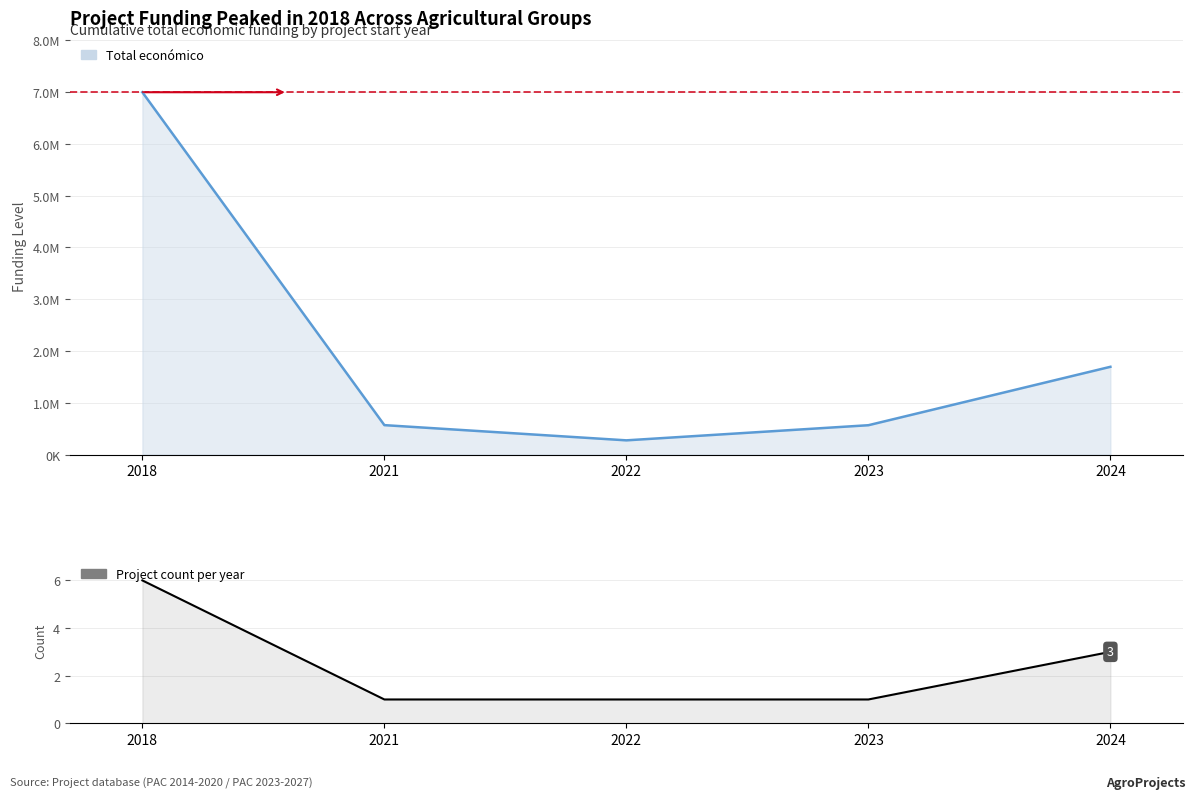

The value at 2024 is 2. True or false?

False